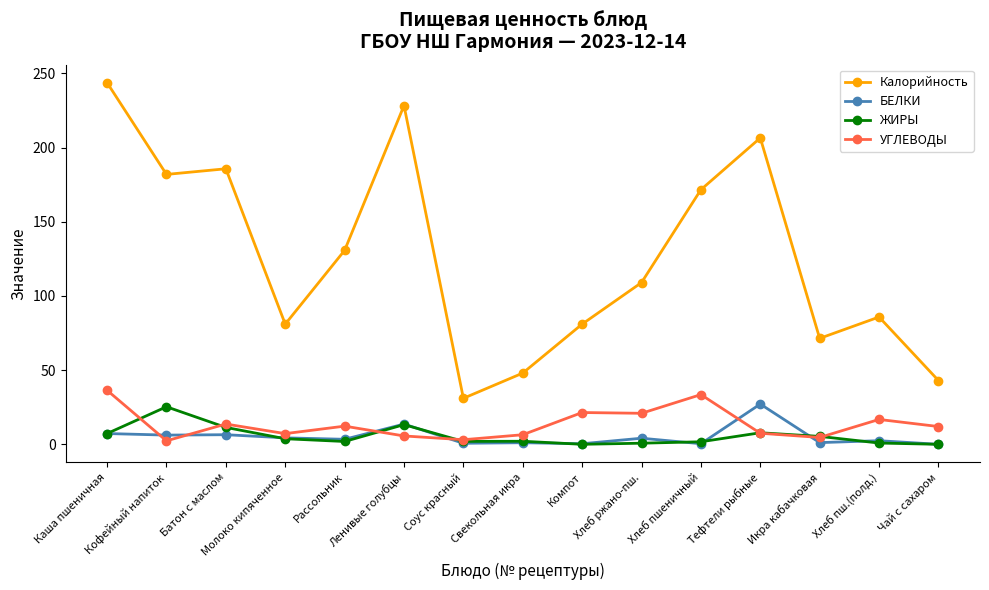

What is the difference between the Калорийность values at Рассольник and Соус красный?

99.7